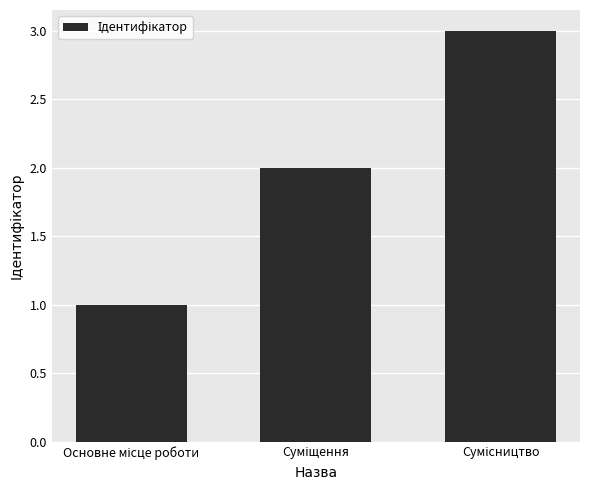

What is the greatest value displayed?

3